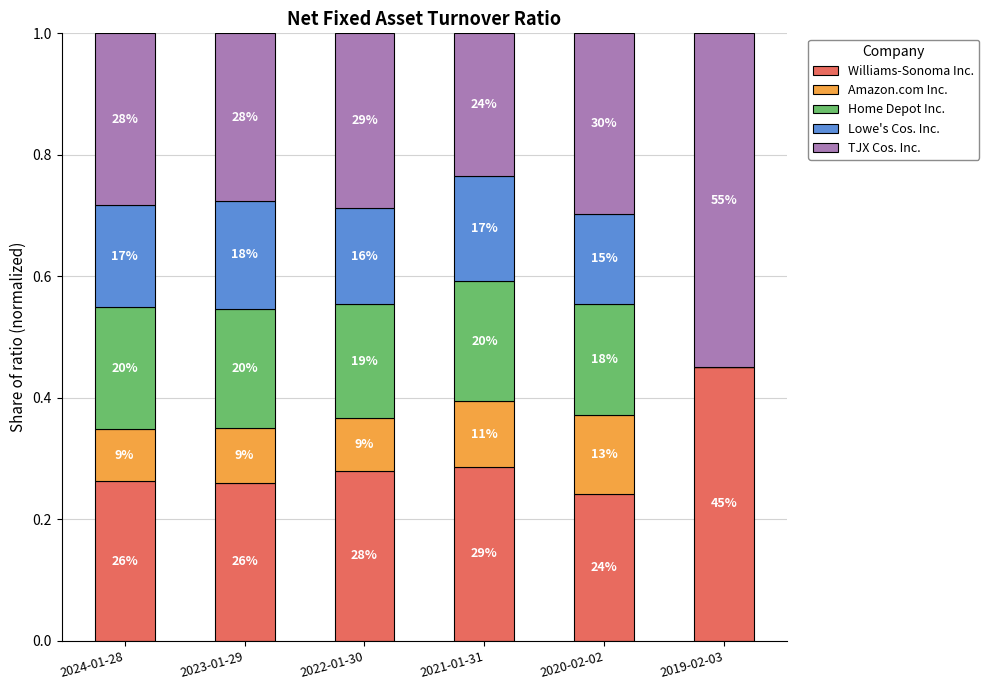

What is the approximate value of TJX Cos. Inc. at 2023-01-29?

0.3